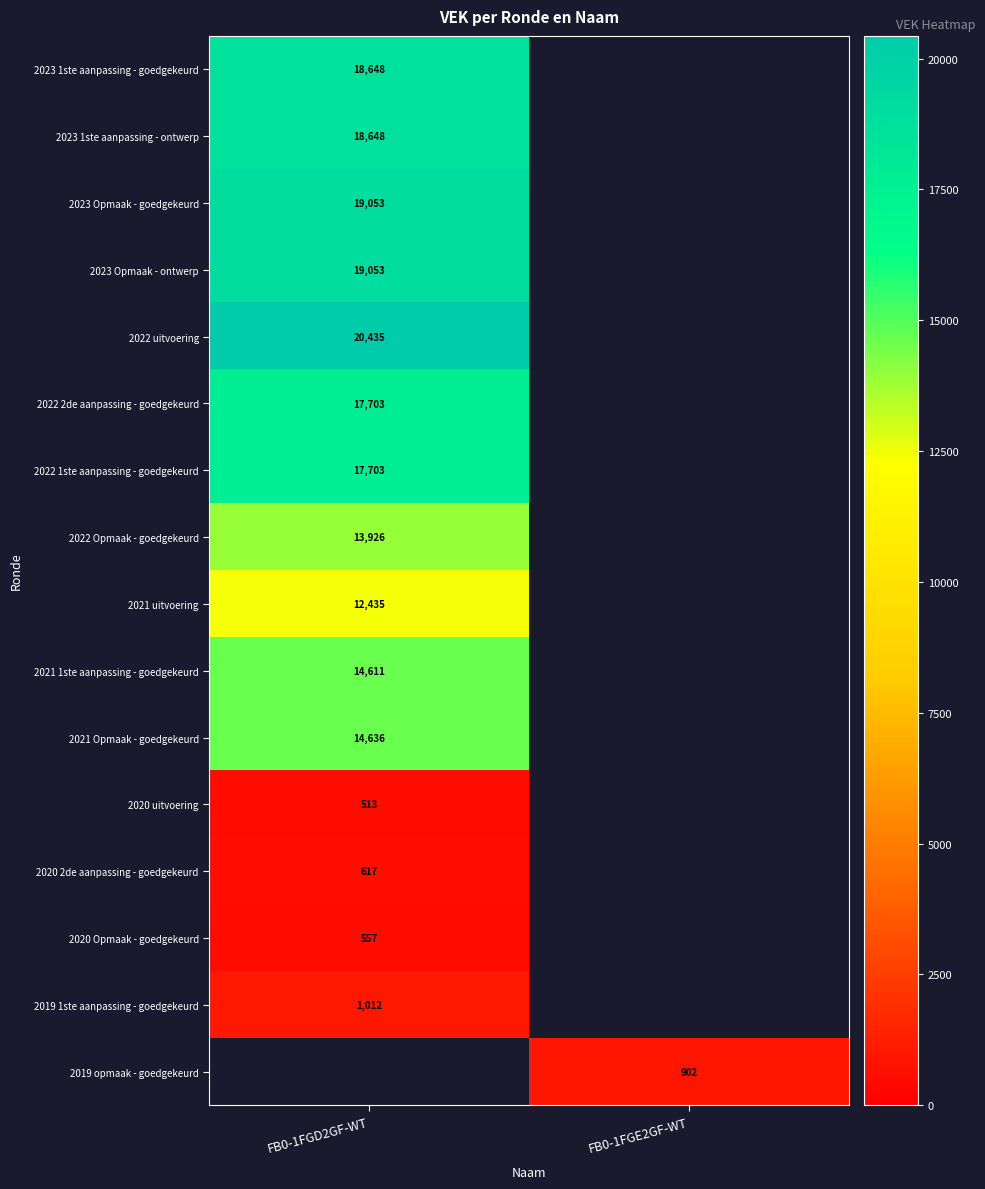

Which label corresponds to the smallest value in the chart?

FB0-1FGD2GF-WT